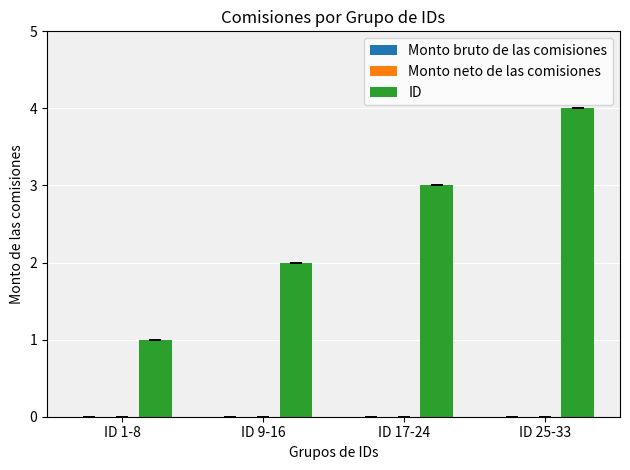

What is the ratio of the value at ID 1-8 to the value at ID 17-24?

0.3